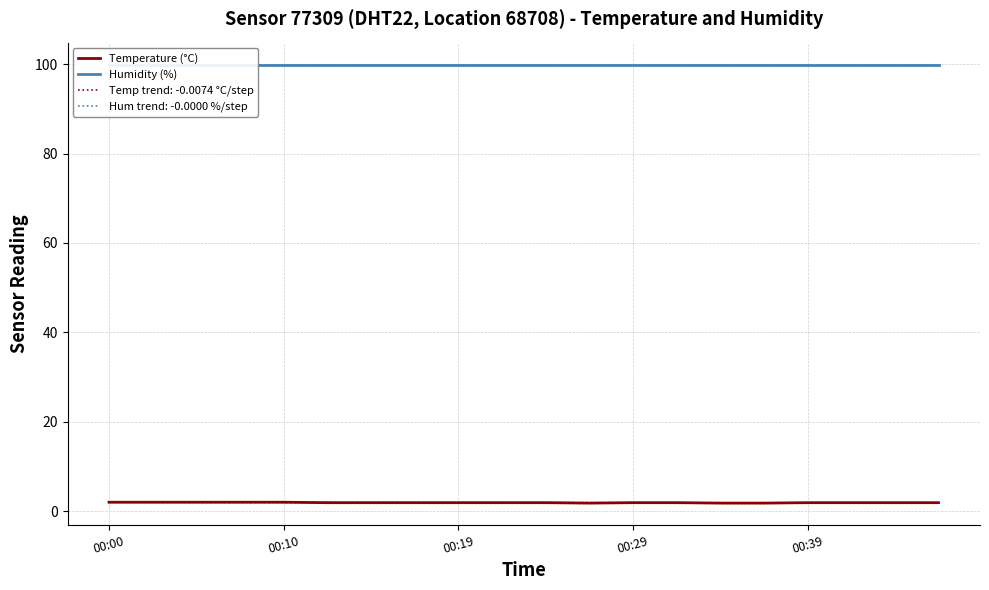

Which series has the largest total across all categories?

Humidity (%)